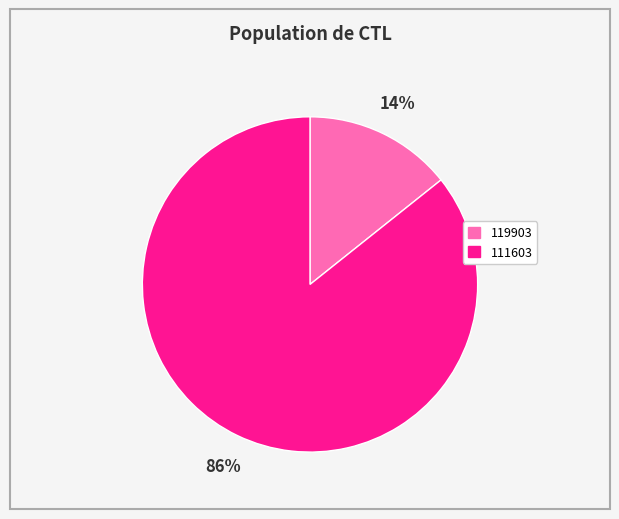

Do 111603 and 119903 together represent more than half of the pie?

Yes